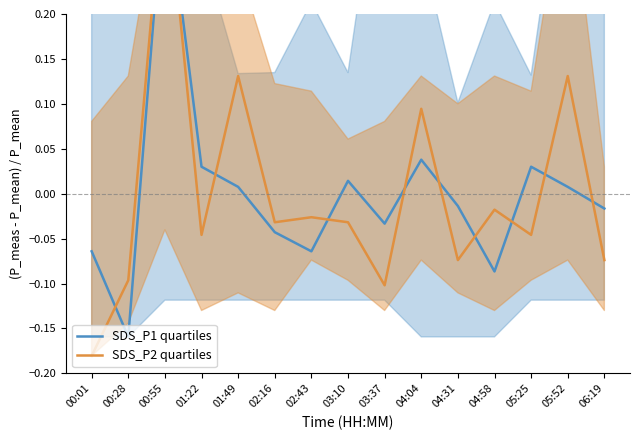

What is the difference between the SDS_P2 quartiles values at 04:04 and 05:25?

0.1